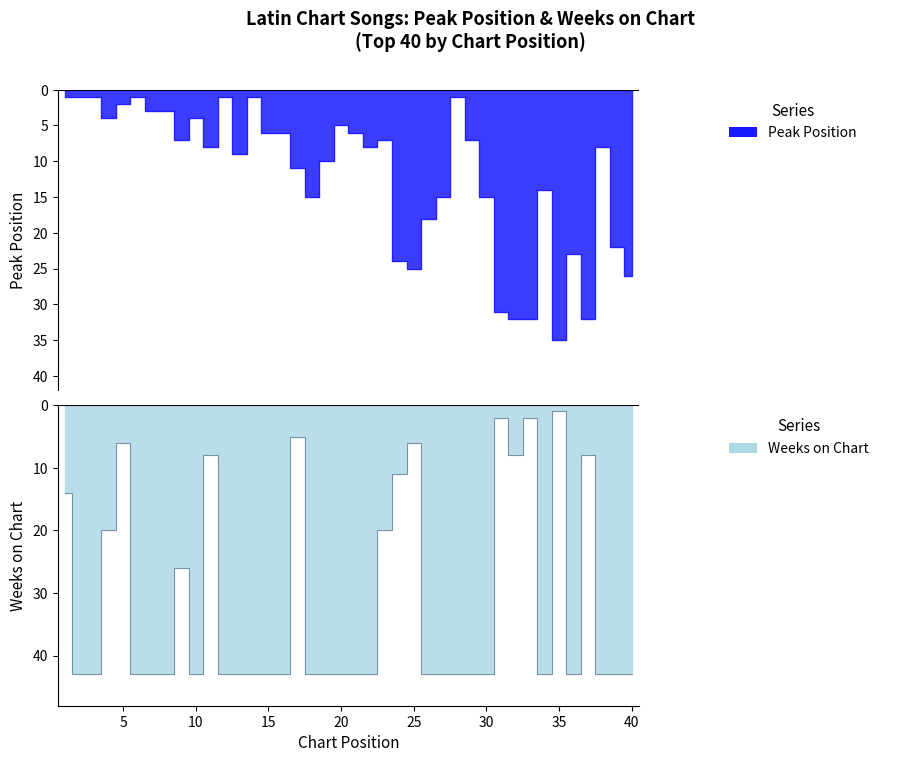

The Peak Position series shows 11 at 17. True or false?

True